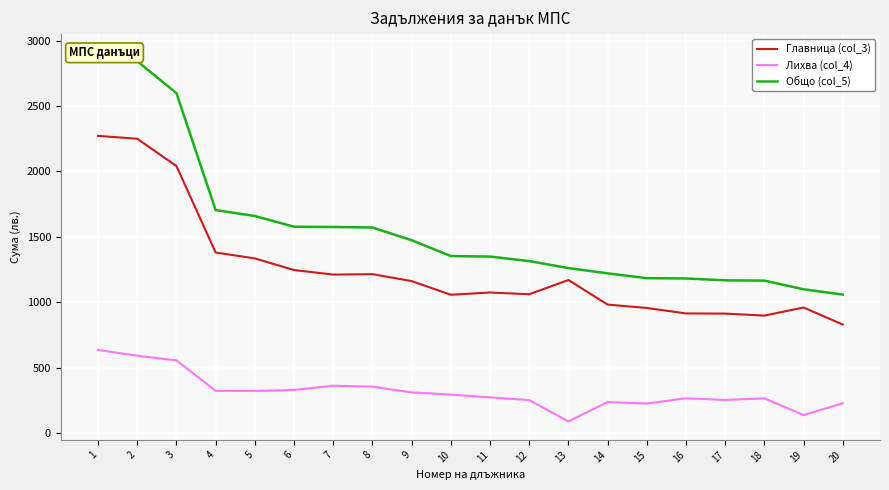

Which series changed the most between 14 and 20?

Общо (col_5)